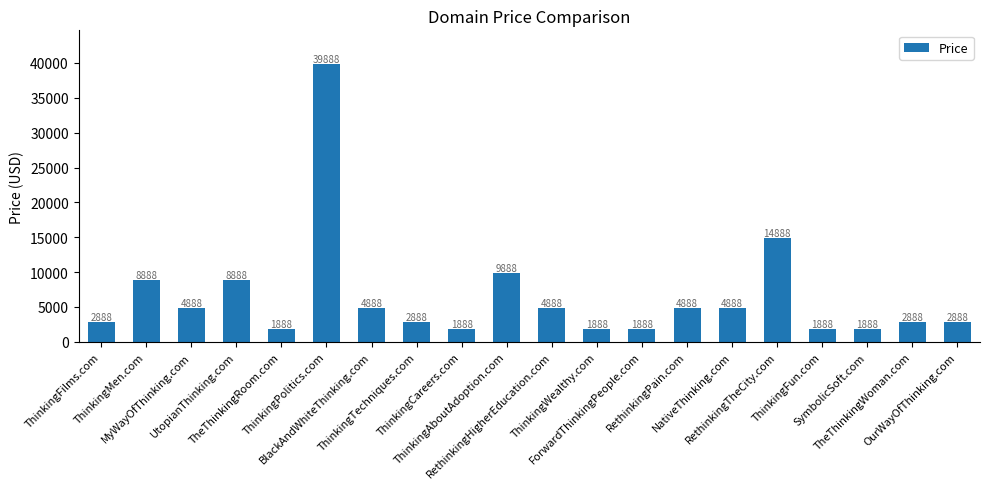

What is the change in value from UtopianThinking.com to SymbolicSoft.com?

-7000